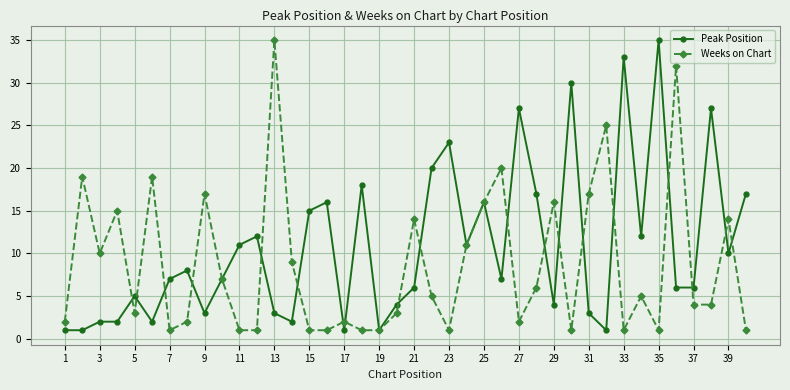

What is the minimum value for Weeks on Chart?

1